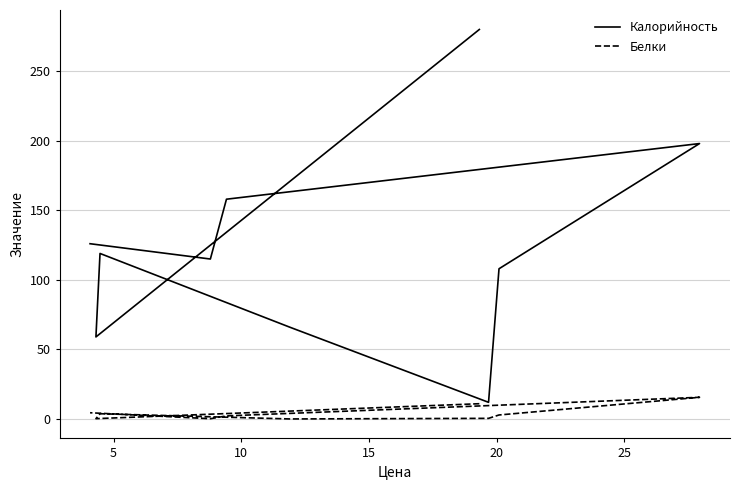

What are all the series names shown in the legend?

Калорийность, Белки